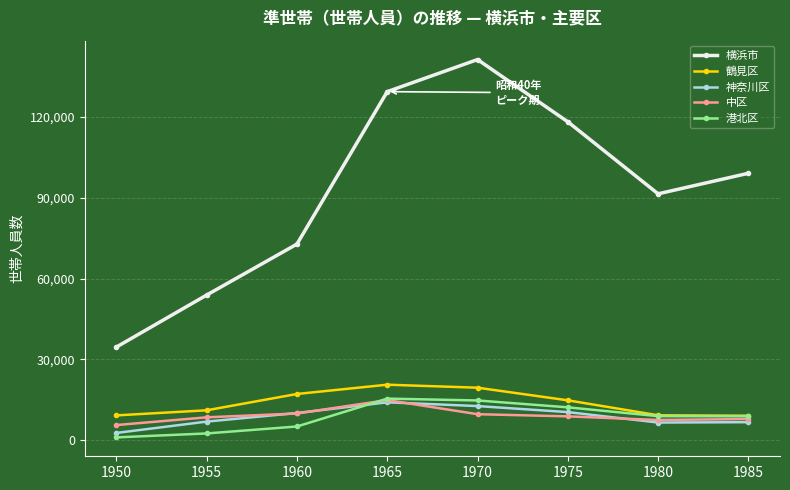

How many values in the 中区 series are below 8844?

4